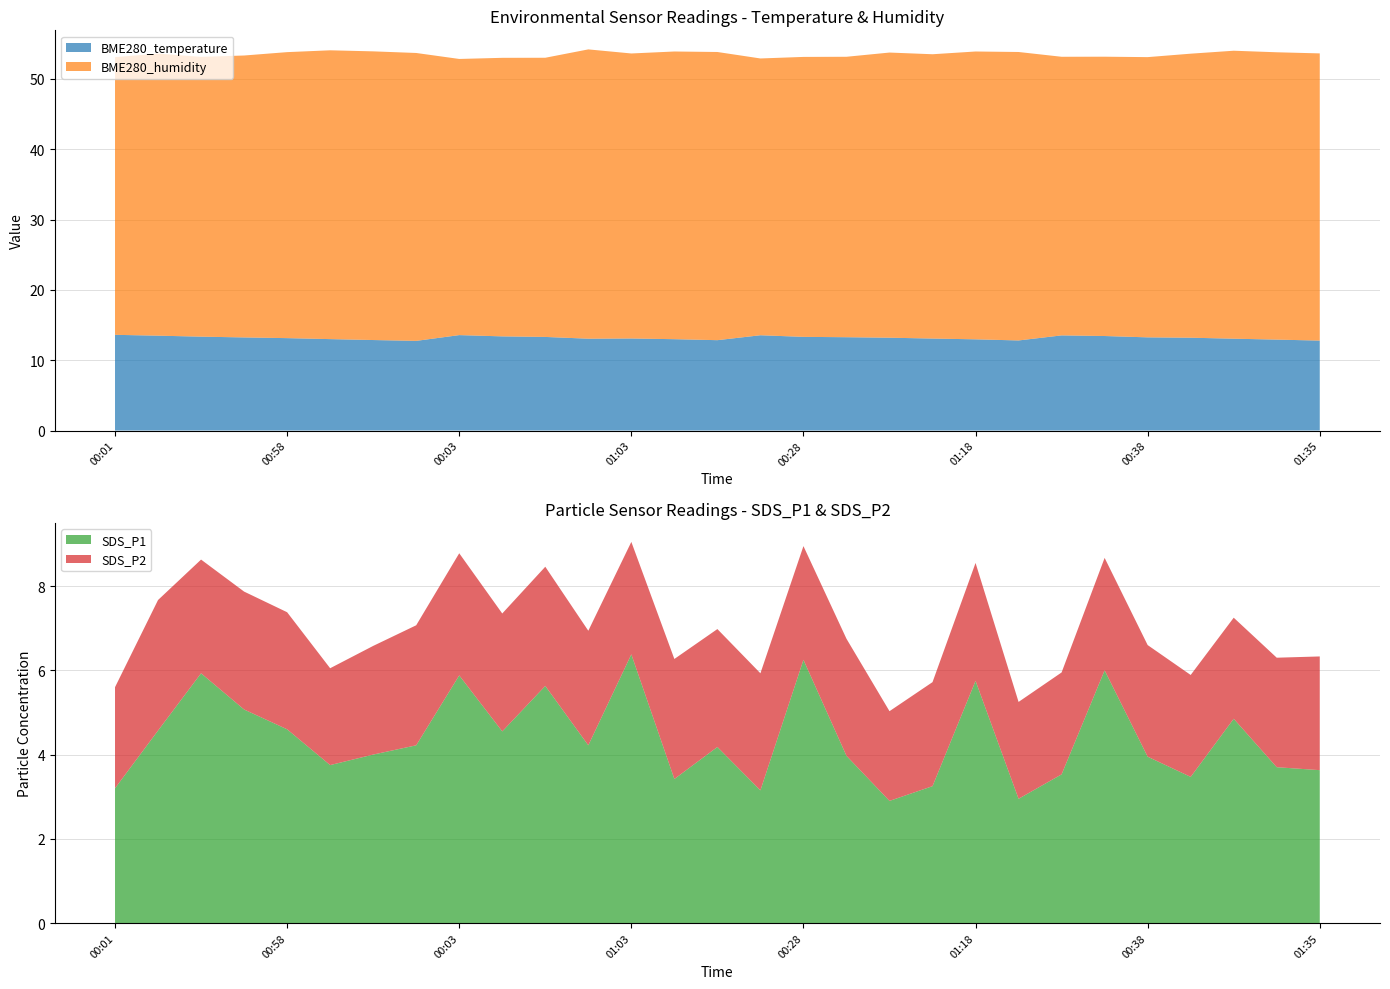

Reading left to right, what are all the values shown in this chart?

BME280_temperature: 00:01=13.6	00:16=13.5	00:30=13.3	00:43=13.2	00:58=13.1	01:13=13.0	01:28=12.9	01:38=12.8	00:03=13.6	00:25=13.4	00:33=13.3	00:46=13.1	01:03=13.1	01:16=13.0	01:30=12.8	00:06=13.6	00:28=13.3	00:35=13.3	00:48=13.2	01:05=13.1	01:18=13.0	01:33=12.8	00:08=13.5	00:21=13.4	00:38=13.2	00:51=13.2	01:08=13.1	01:21=12.9	01:35=12.8
BME280_humidity: 00:01=39.5	00:16=40.1	00:30=39.8	00:43=40.1	00:58=40.7	01:13=41.1	01:28=41.0	01:38=40.9	00:03=39.3	00:25=39.6	00:33=39.7	00:46=41.1	01:03=40.5	01:16=40.9	01:30=41.0	00:06=39.4	00:28=39.8	00:35=39.9	00:48=40.5	01:05=40.4	01:18=40.9	01:33=41.0	00:08=39.6	00:21=39.7	00:38=39.9	00:51=40.4	01:08=41.0	01:21=40.9	01:35=40.8
SDS_P1: 00:01=3.2	00:16=4.6	00:30=5.9	00:43=5.1	00:58=4.6	01:13=3.8	01:28=4.0	01:38=4.2	00:03=5.9	00:25=4.5	00:33=5.6	00:46=4.2	01:03=6.4	01:16=3.4	01:30=4.2	00:06=3.1	00:28=6.2	00:35=4.0	00:48=2.9	01:05=3.2	01:18=5.8	01:33=3.0	00:08=3.5	00:21=6.0	00:38=4.0	00:51=3.5	01:08=4.8	01:21=3.7	01:35=3.6
SDS_P2: 00:01=2.4	00:16=3.1	00:30=2.7	00:43=2.8	00:58=2.8	01:13=2.3	01:28=2.6	01:38=2.9	00:03=2.9	00:25=2.8	00:33=2.8	00:46=2.7	01:03=2.7	01:16=2.9	01:30=2.8	00:06=2.8	00:28=2.7	00:35=2.8	00:48=2.1	01:05=2.5	01:18=2.8	01:33=2.3	00:08=2.4	00:21=2.7	00:38=2.6	00:51=2.4	01:08=2.4	01:21=2.6	01:35=2.7